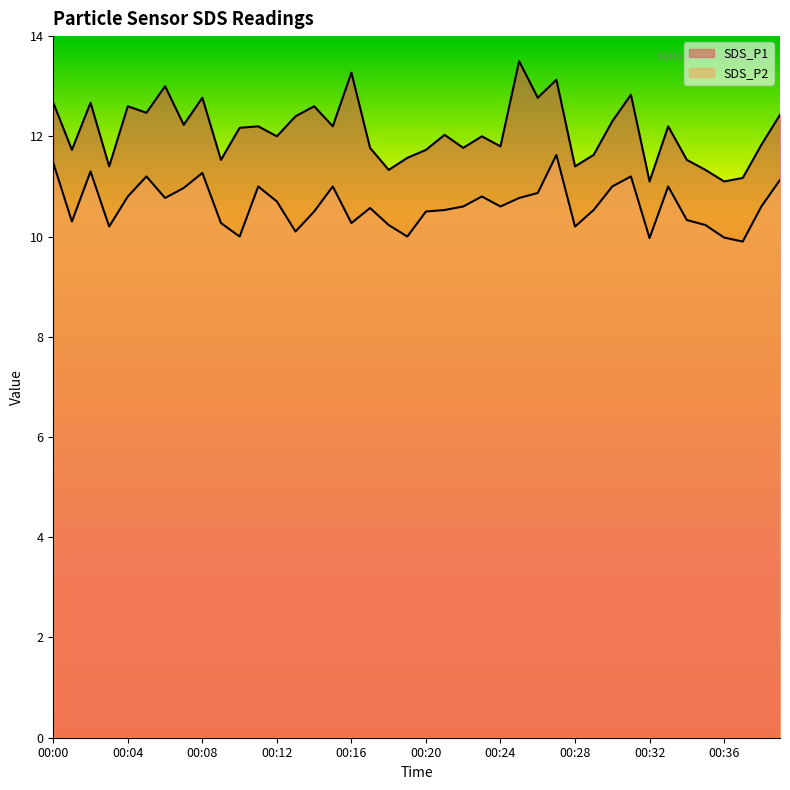

Which series has the widest spread of values?

SDS_P1